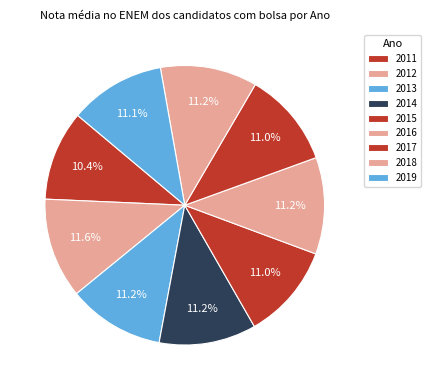

The 2017 slice represents 11% of the pie. True or false?

True